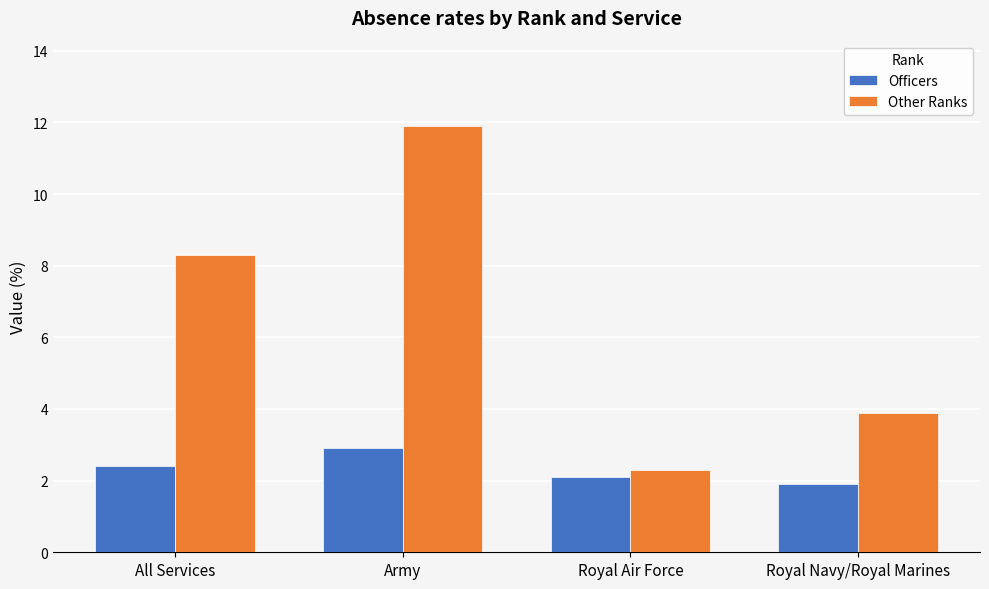

How many distinct data groups are displayed?

2